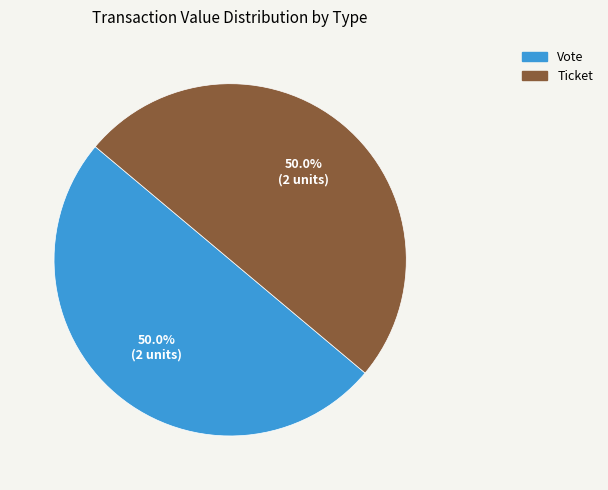

The Vote slice represents 86% of the pie. True or false?

False